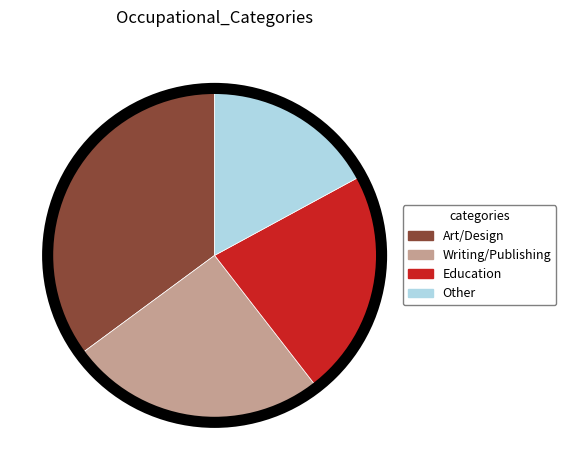

How many segments does this pie chart have?

4